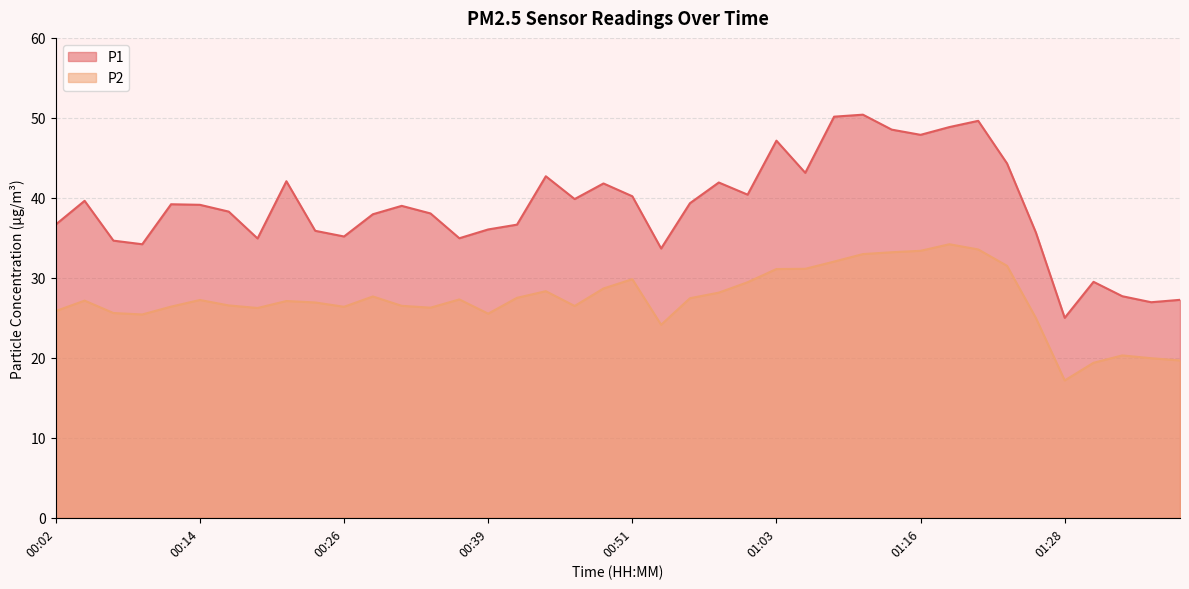

True or false: P2 and P1 intersect in this chart.

False